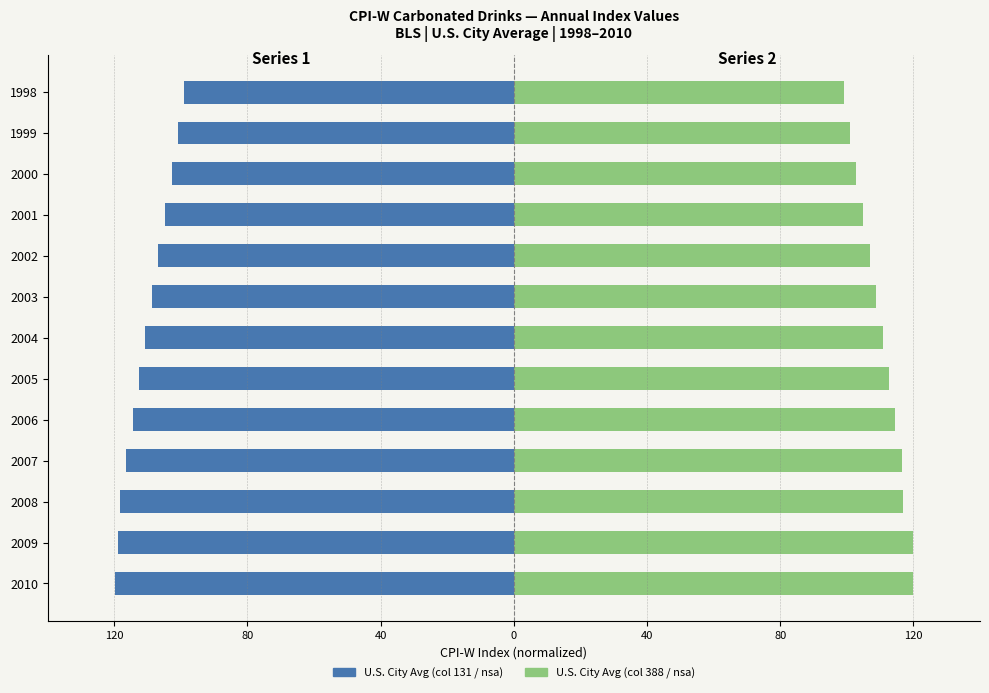

How many data points in U.S. City Avg (Series 1) are less than -110?

7